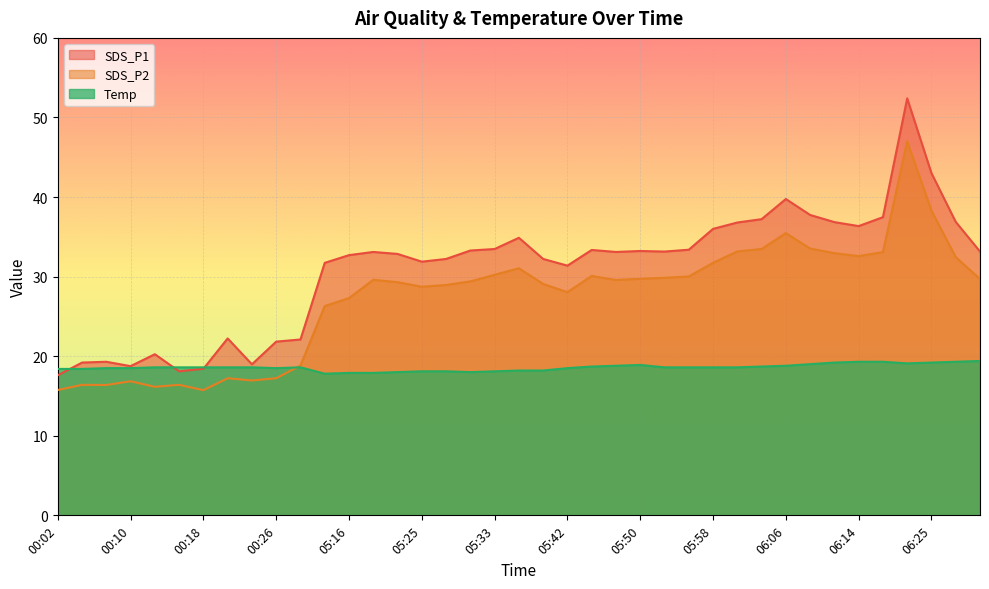

Between 00:13 and 00:26, which series saw the biggest shift?

SDS_P1